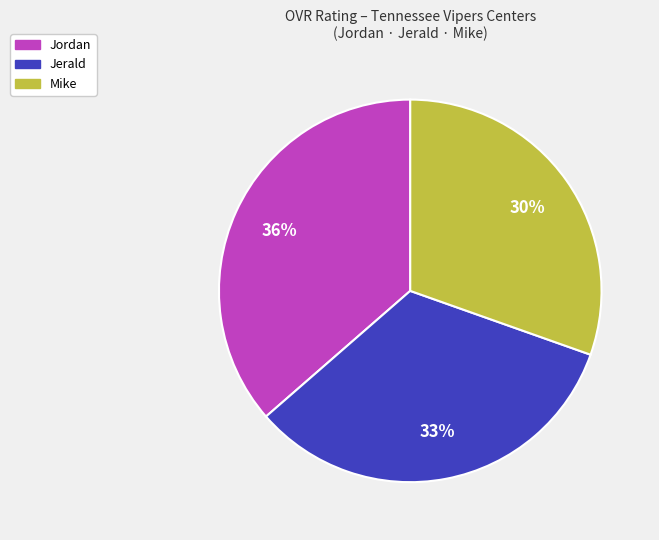

True or false: Jordan accounts for 36% of the total.

True